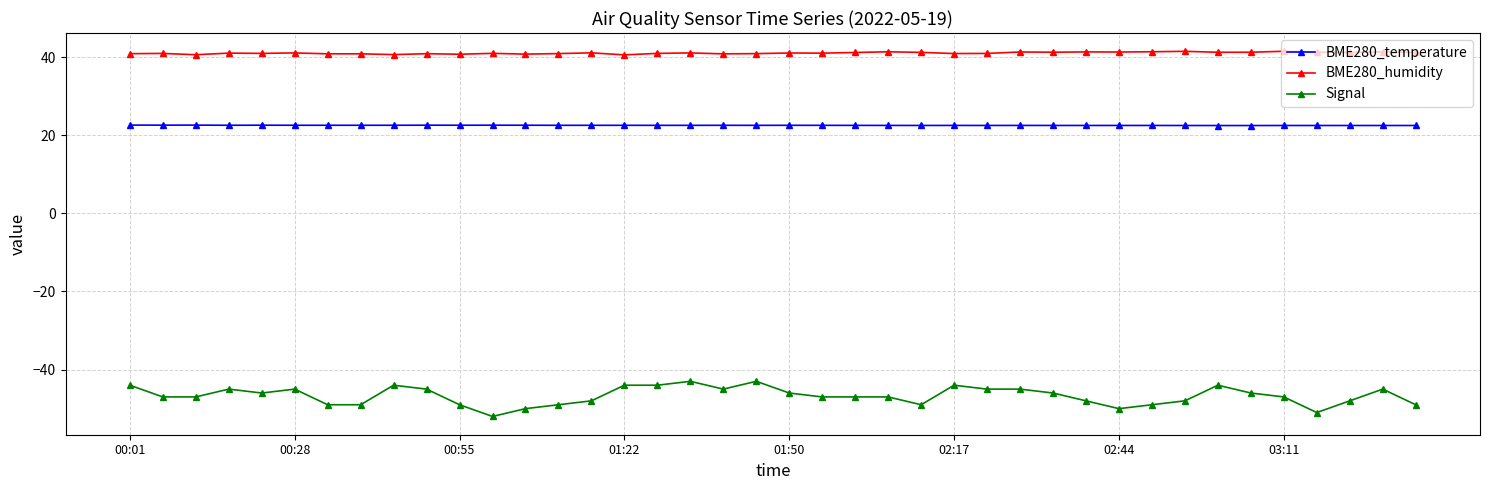

What is the maximum value for BME280_temperature?

22.6